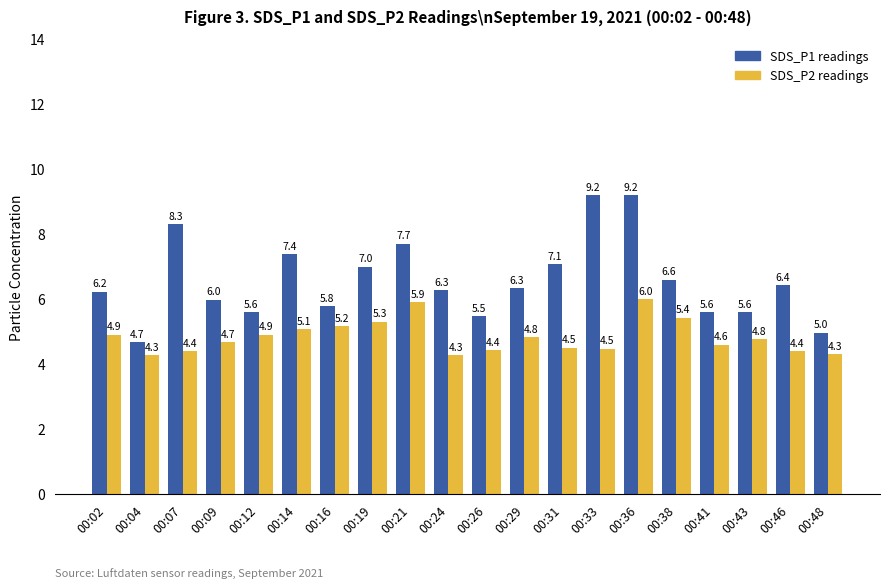

Reading right to left, what are all the values shown in this chart?

SDS_P1 readings: 00:48=5.0	00:46=6.4	00:43=5.6	00:41=5.6	00:38=6.6	00:36=9.2	00:33=9.2	00:31=7.1	00:29=6.3	00:26=5.5	00:24=6.3	00:21=7.7	00:19=7.0	00:16=5.8	00:14=7.4	00:12=5.6	00:09=6.0	00:07=8.3	00:04=4.7	00:02=6.2
SDS_P2 readings: 00:48=4.3	00:46=4.4	00:43=4.8	00:41=4.6	00:38=5.4	00:36=6.0	00:33=4.5	00:31=4.5	00:29=4.8	00:26=4.4	00:24=4.3	00:21=5.9	00:19=5.3	00:16=5.2	00:14=5.1	00:12=4.9	00:09=4.7	00:07=4.4	00:04=4.3	00:02=4.9